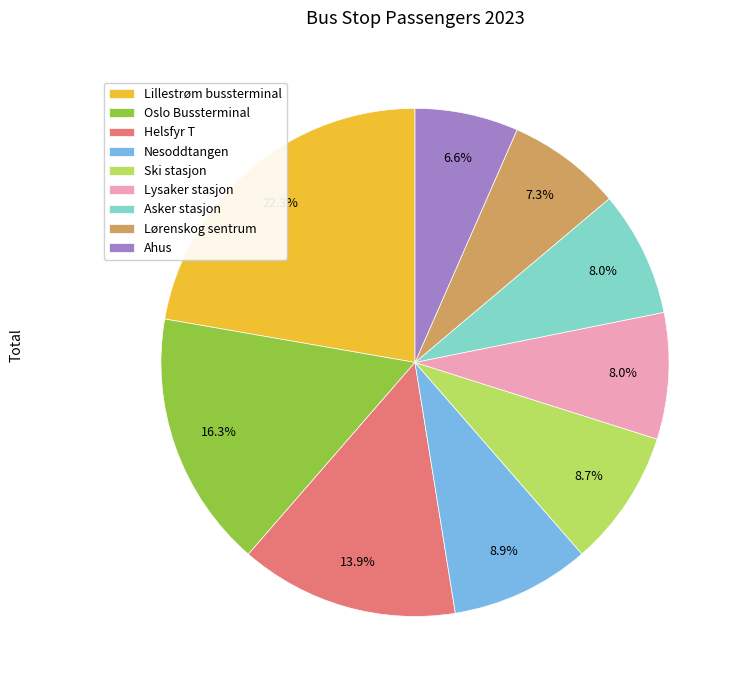

To the nearest percent, what is the combined percentage of Lysaker stasjon and Ahus?

15%